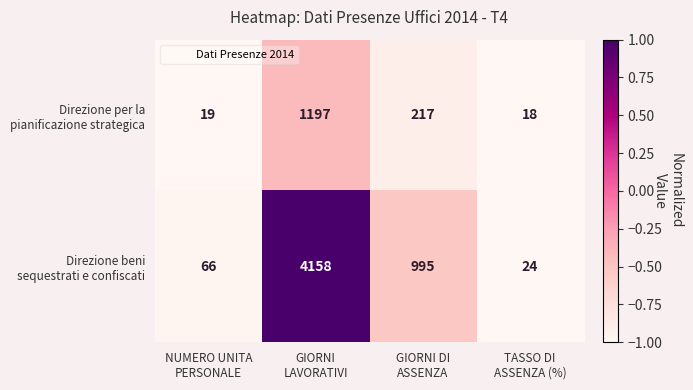

What is the maximum value shown in the chart?

4158